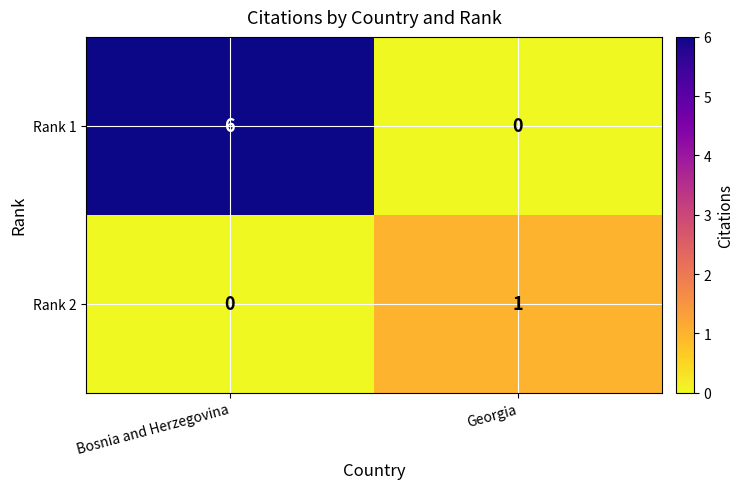

At which category is the sum across all series the highest?

Bosnia and Herzegovina